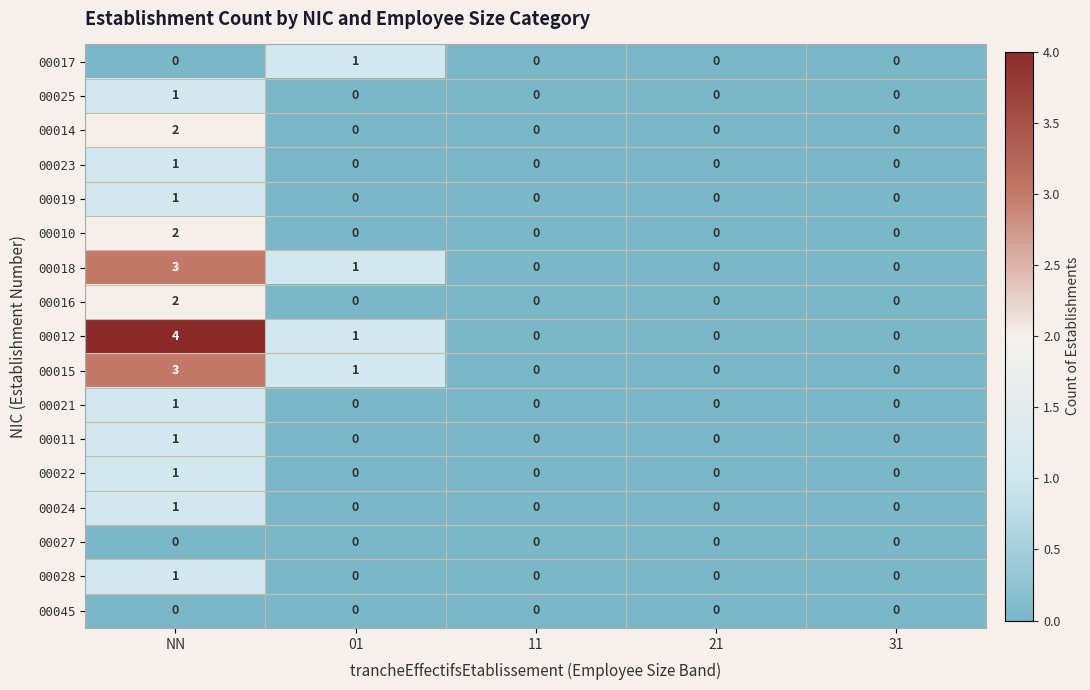

How many categories are shown in the chart?

5